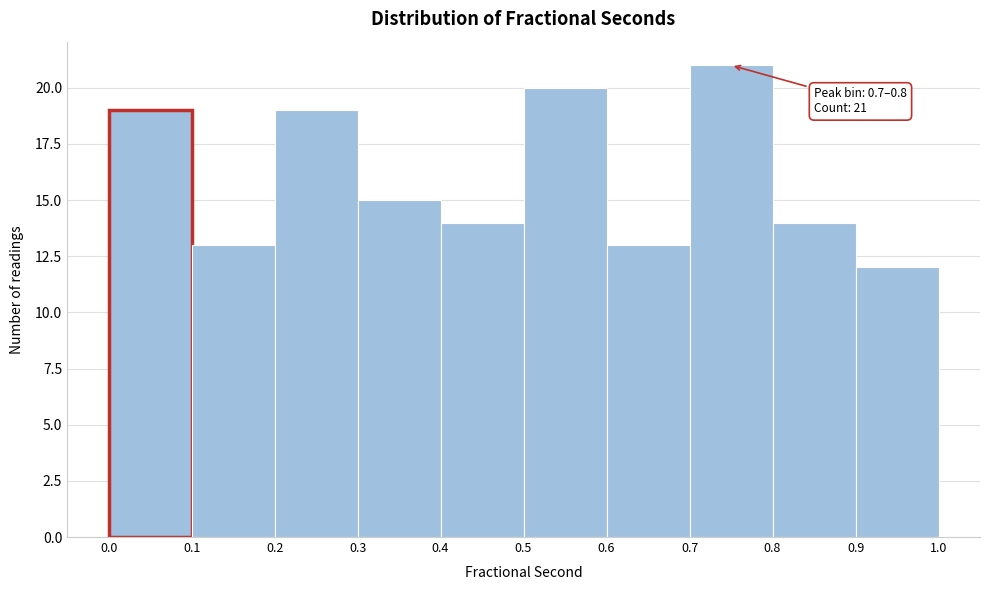

Over which range of the x-axis is the bar tallest?

0.7 to 0.8